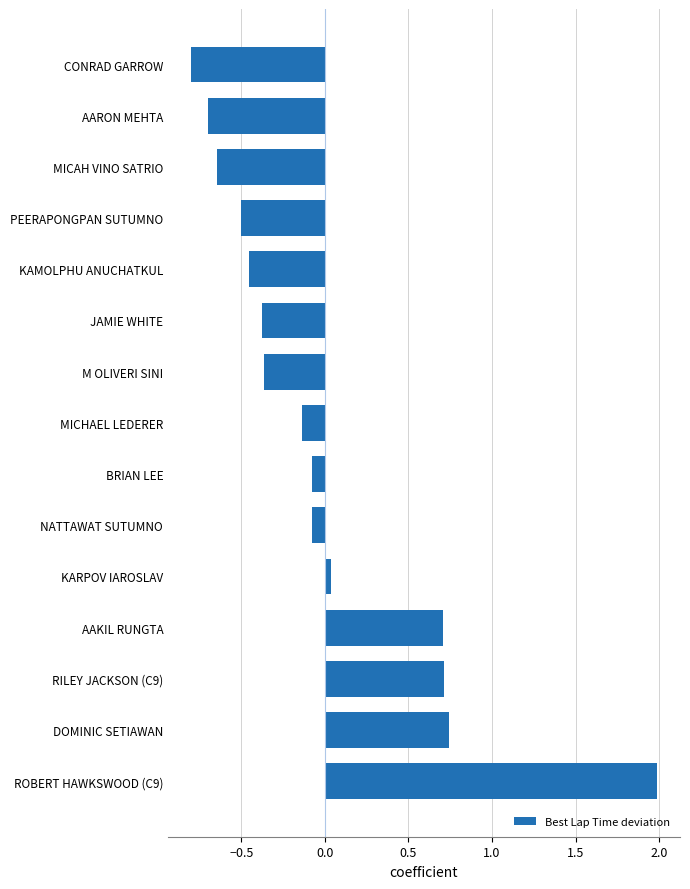

Is it true that the value at CONRAD GARROW is -0.8?

True